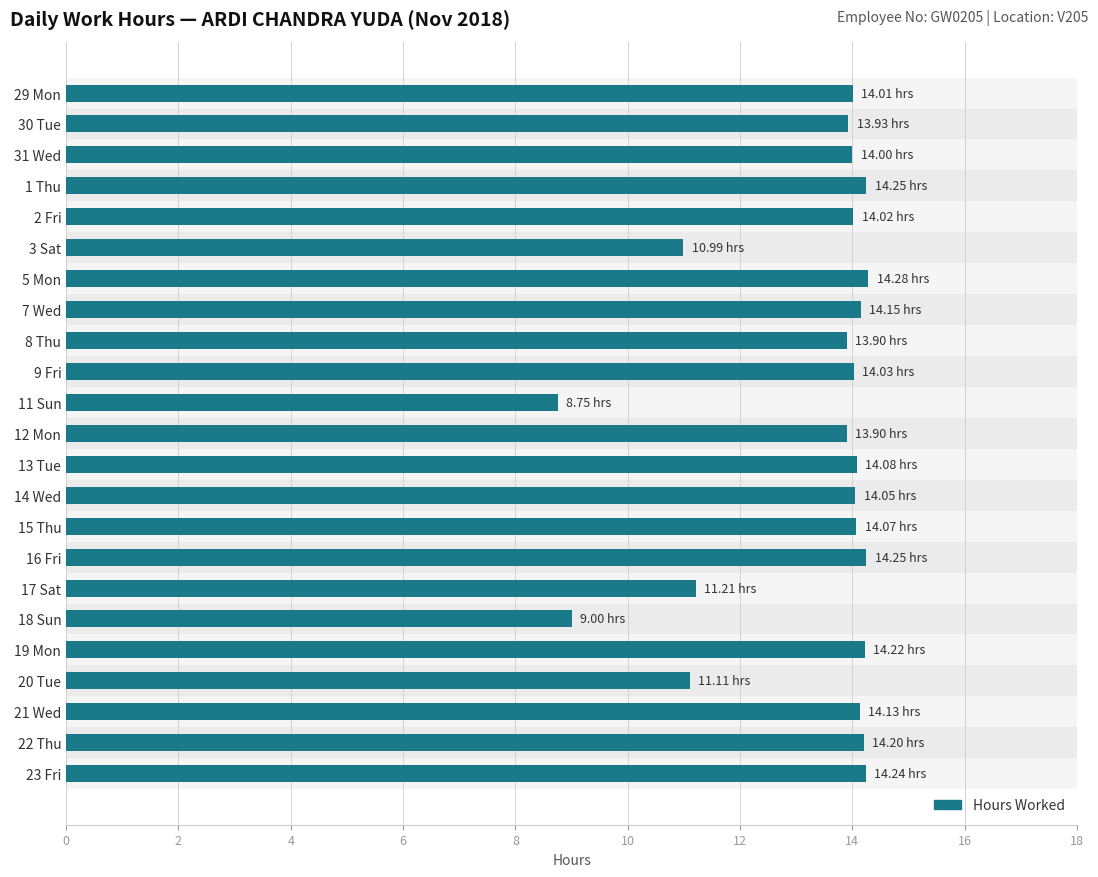

Are the bars grouped side by side (vs. stacked)?

No